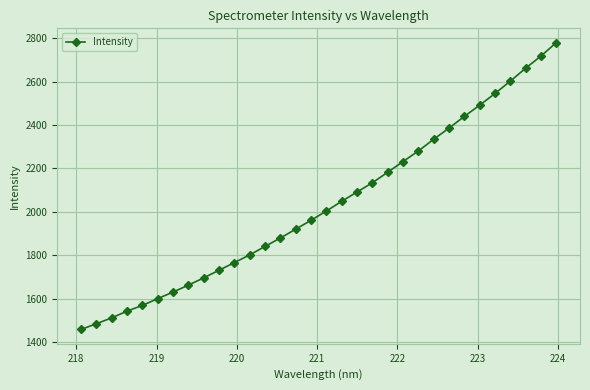

How many lines are shown in the chart?

1